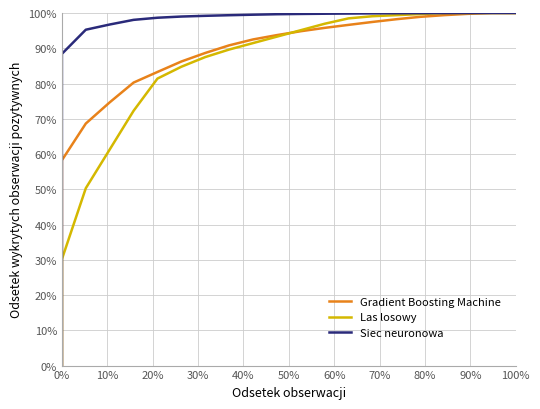

How many lines are shown in the chart?

3